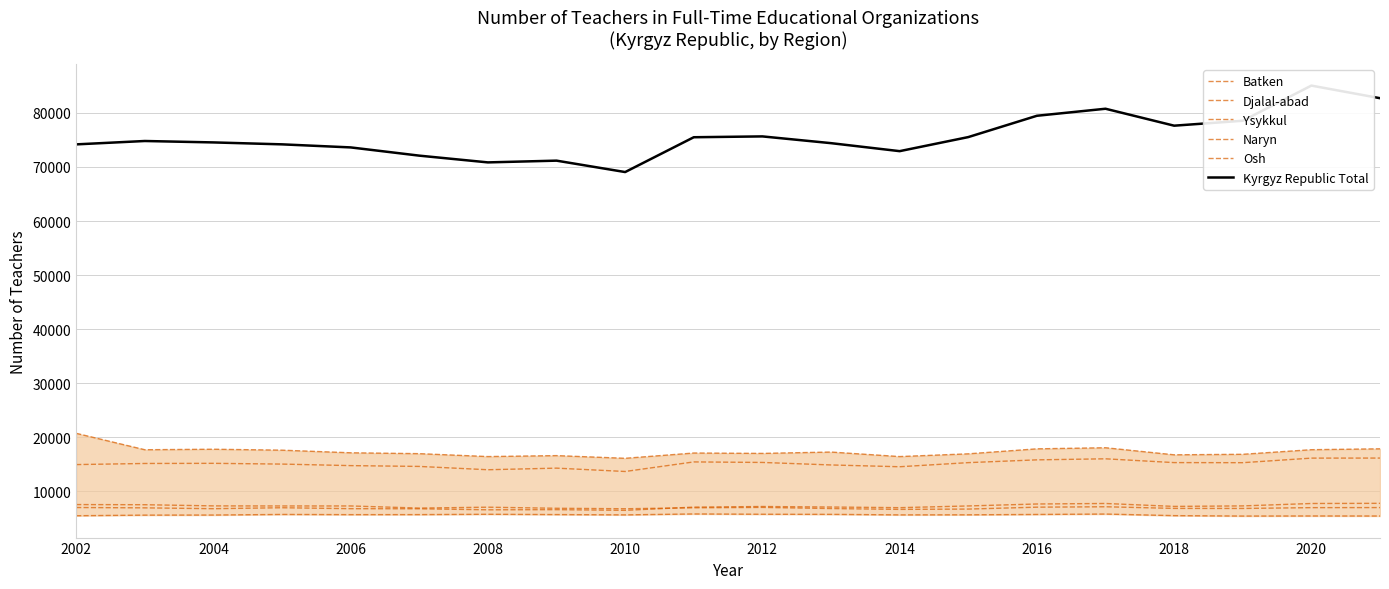

Rank the series at 2004 from lowest to highest value.

Naryn, Batken, Ysykkul, Djalal-abad, Osh, Kyrgyz Republic Total